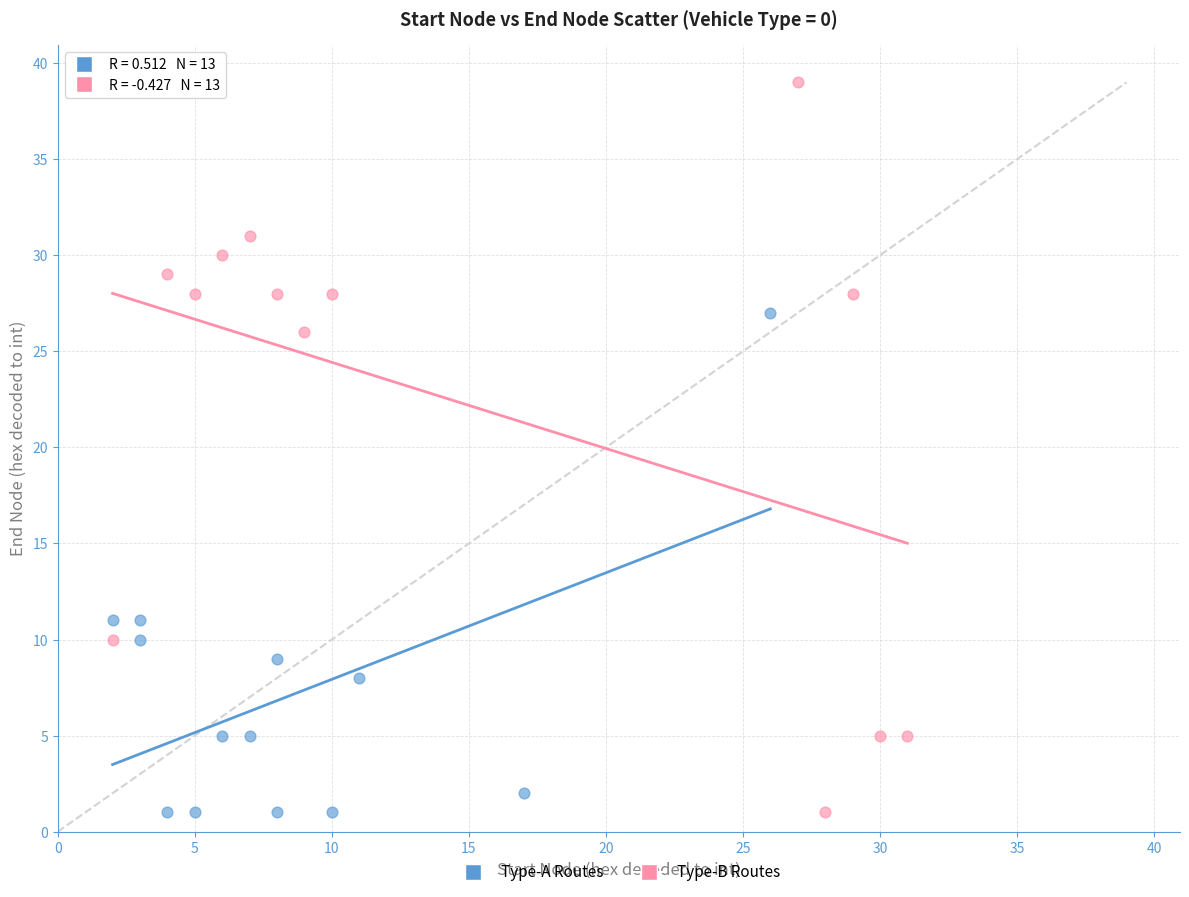

Which series contains the highest Y value?

Type-B Routes